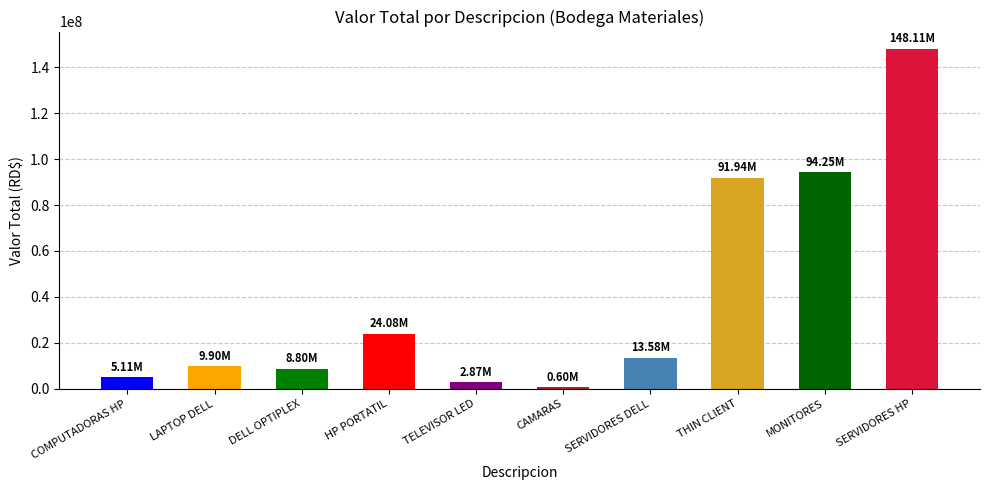

What is the value of the 7th bar from the left?

13577438.7